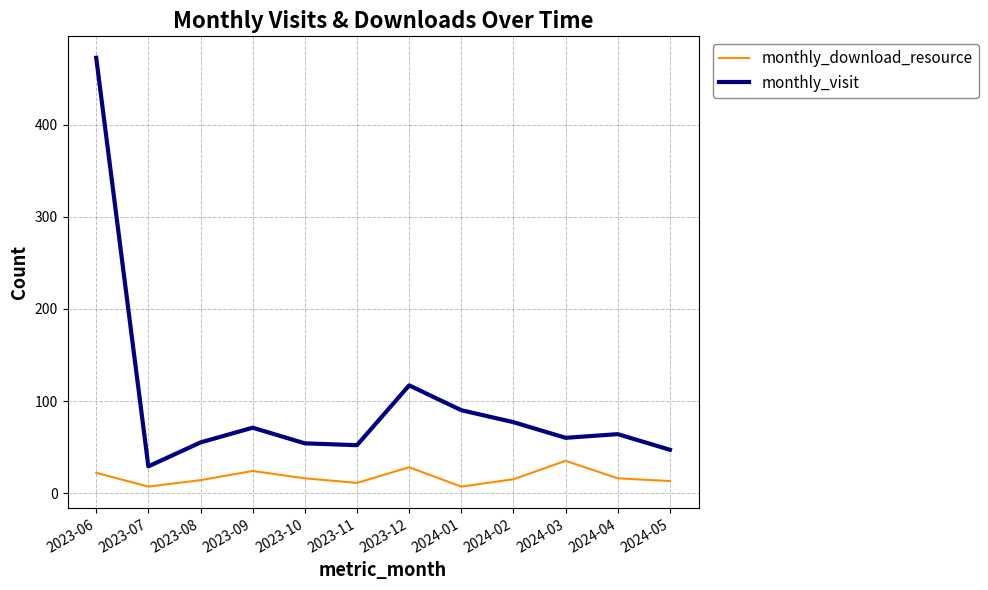

Is this an area chart (filled region under the line)?

No